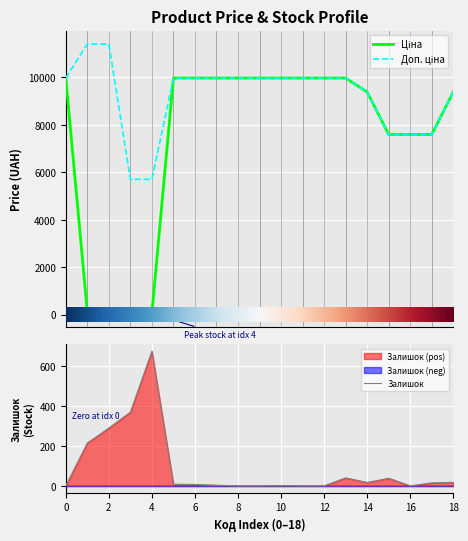

Between 285101916 and 239682195, which series saw the biggest shift?

Ціна